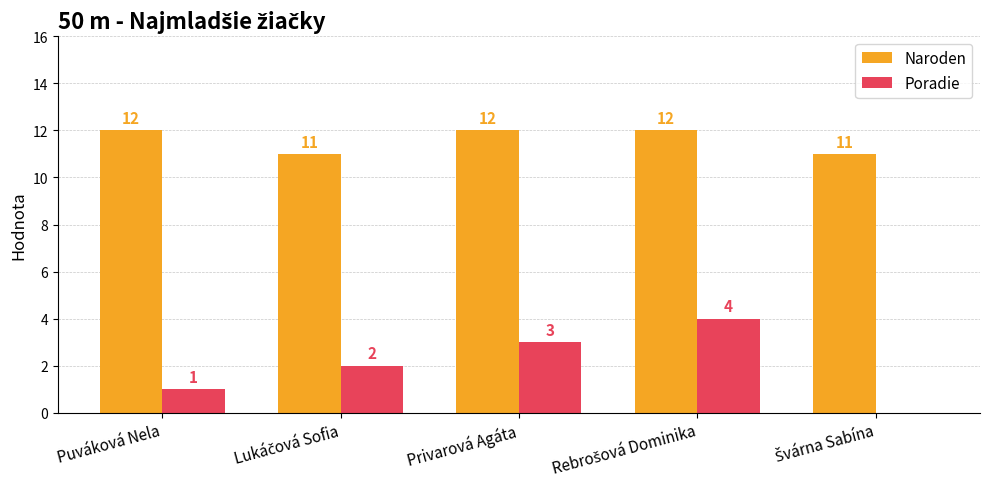

How many values in Poradie are above zero?

4